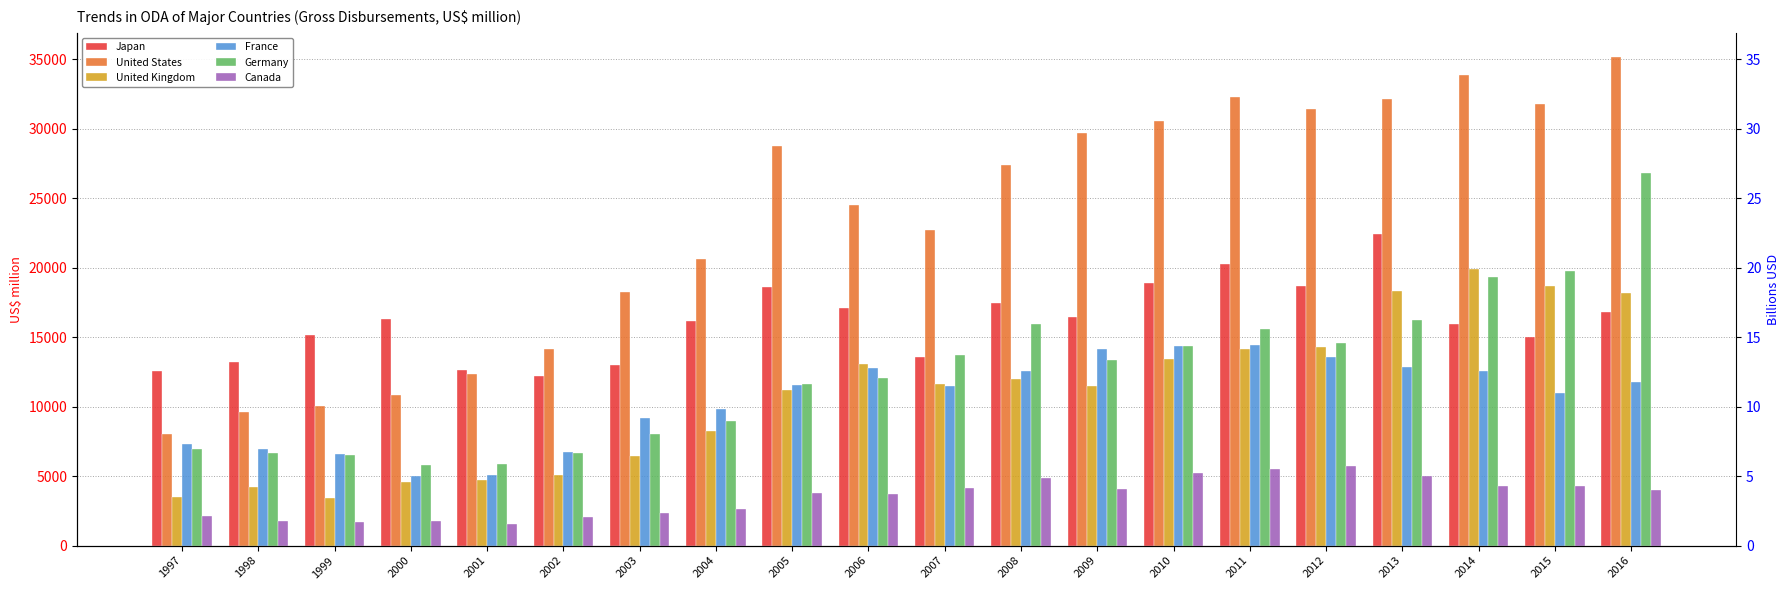

Which series has the largest total across all categories?

United States